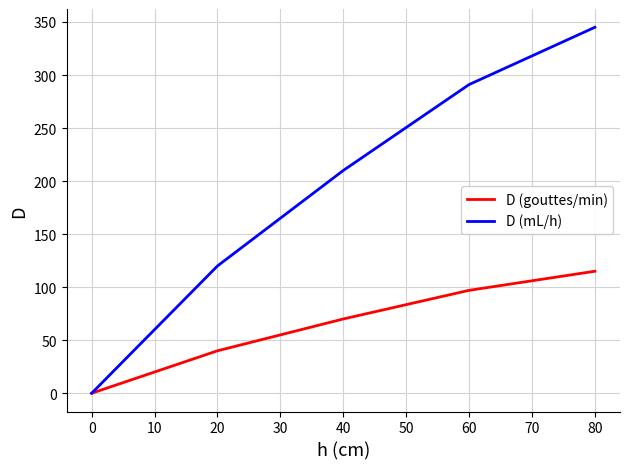

Is it true that D (gouttes/min) equals 70 at 40?

True